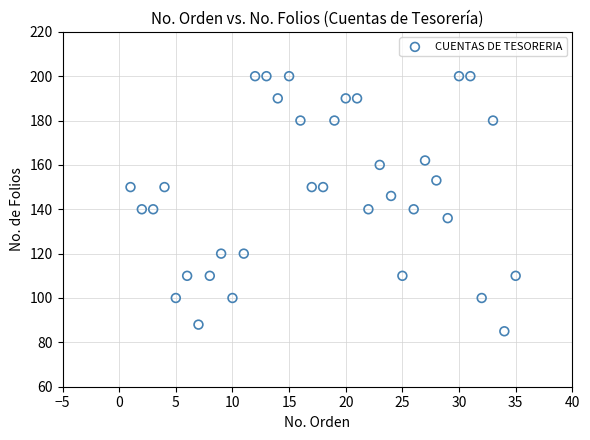

What is the range of Y values (max minus min)?

115